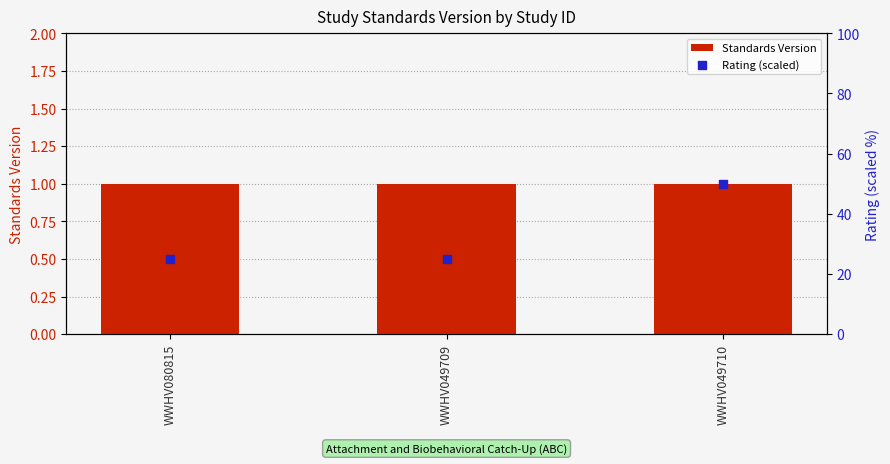

Which series has the widest spread of Y values?

Rating (scaled)